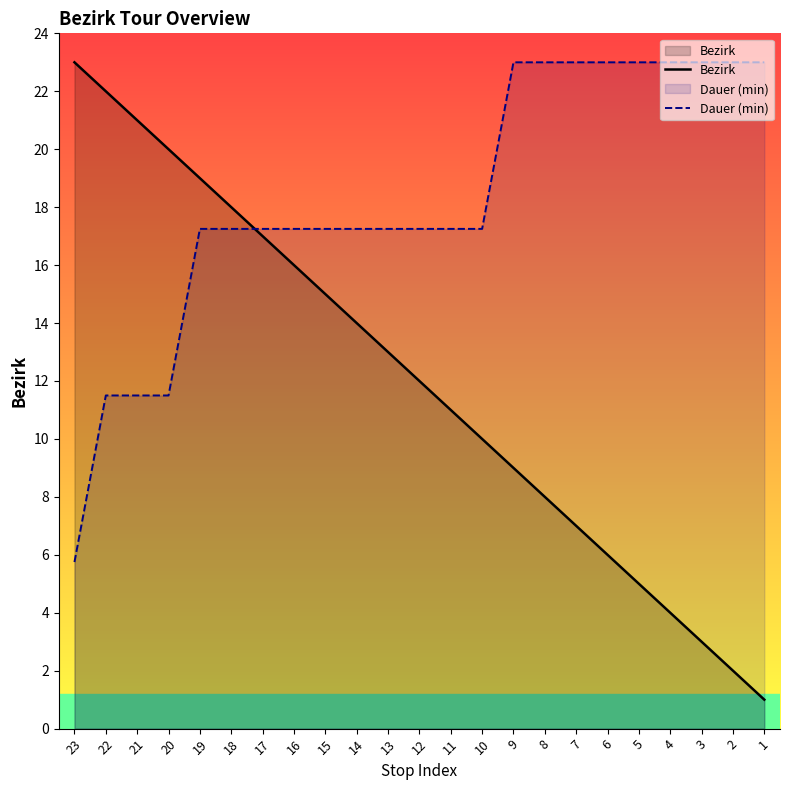

How many data points in Dauer (min) are above 17?

19